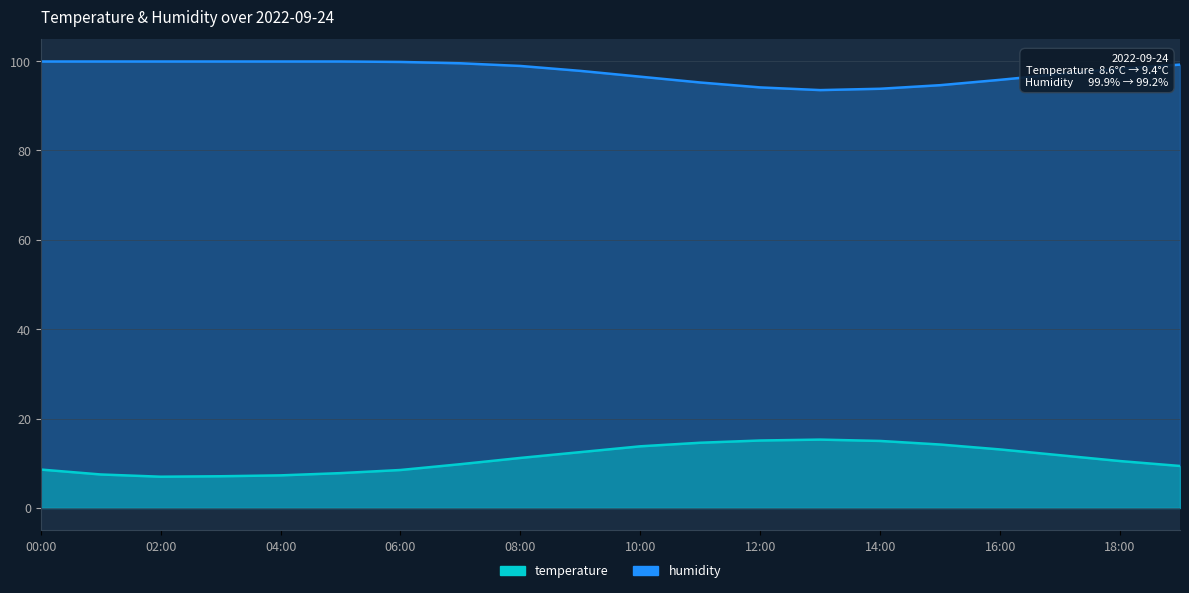

What is the sum of the temperature values at 09:00 and 19:00?

21.9